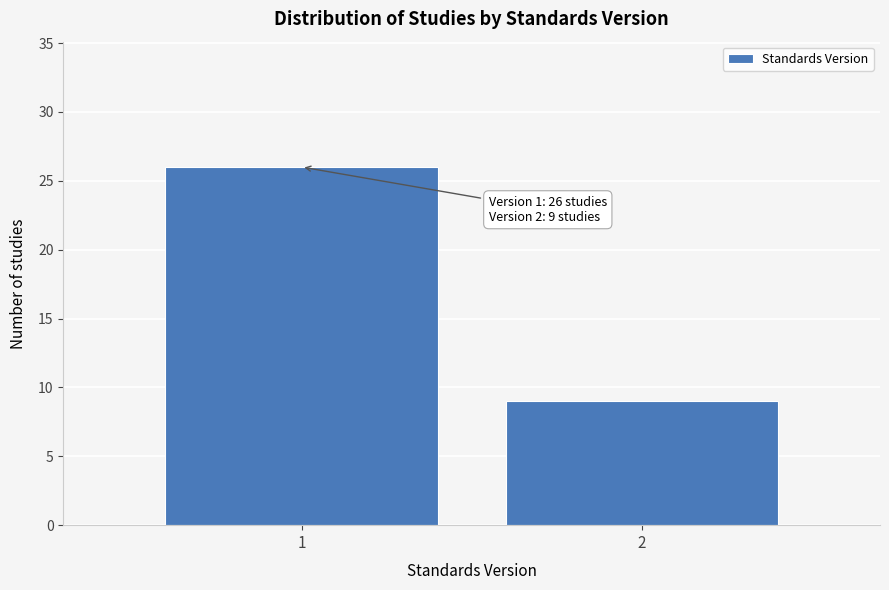

Reading right to left, extract all data points from this chart.

2=9	1=26